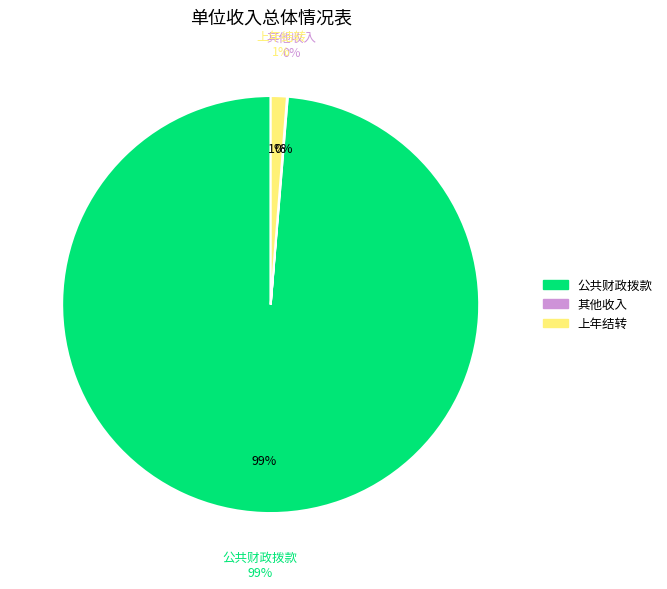

True or false: 其他收入 accounts for 1% of the total.

False